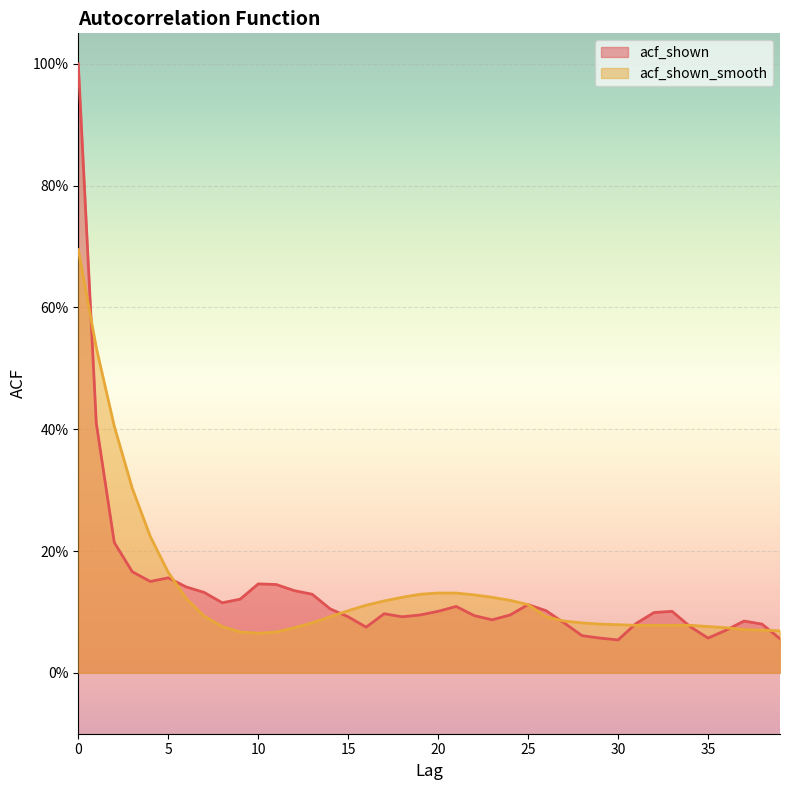

Between 10 and 14, which series saw the biggest shift?

acf_shown